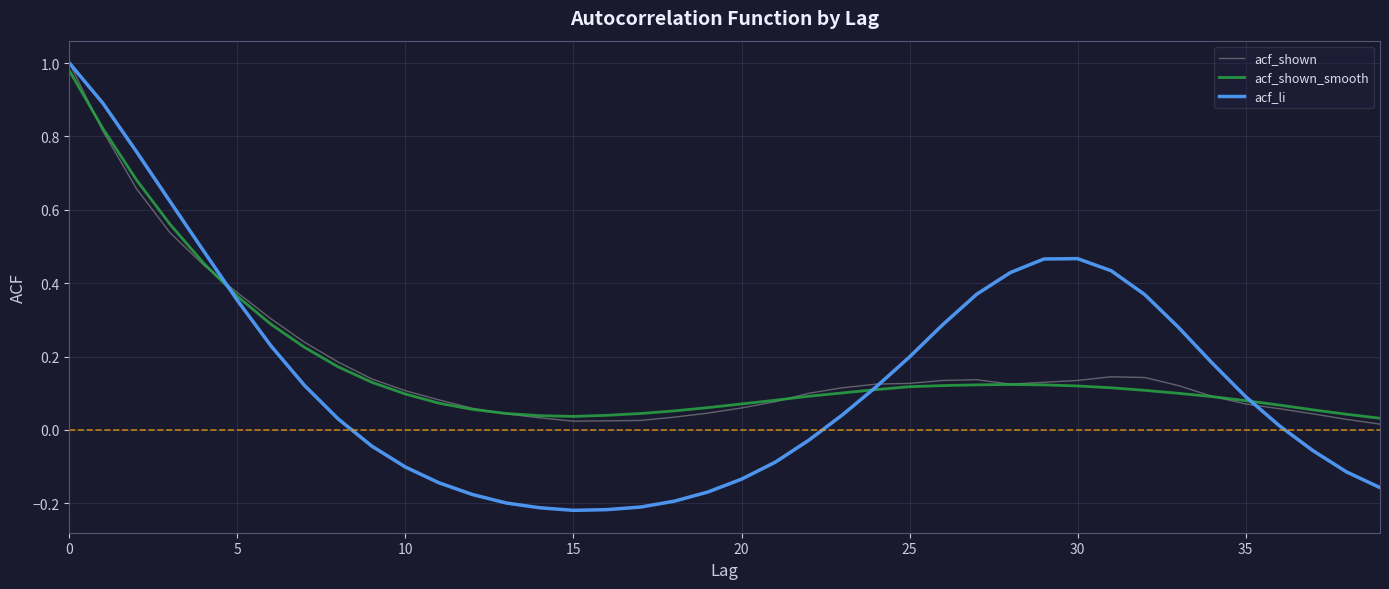

What is the sum of all acf_shown_smooth values?

7.1